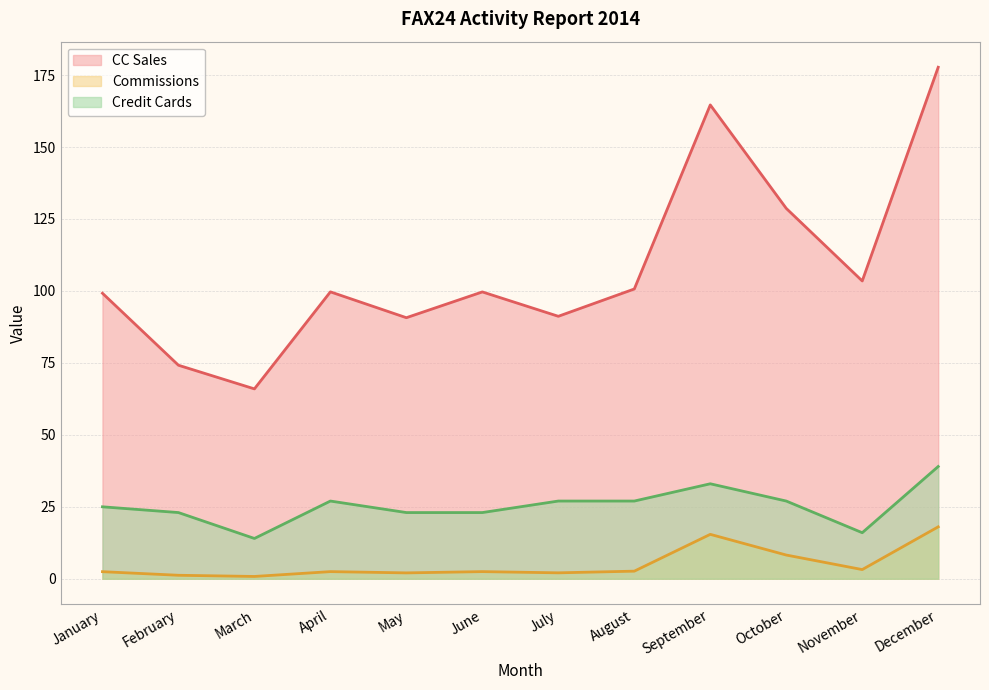

How many interior local valleys does the Credit Cards series have?

2